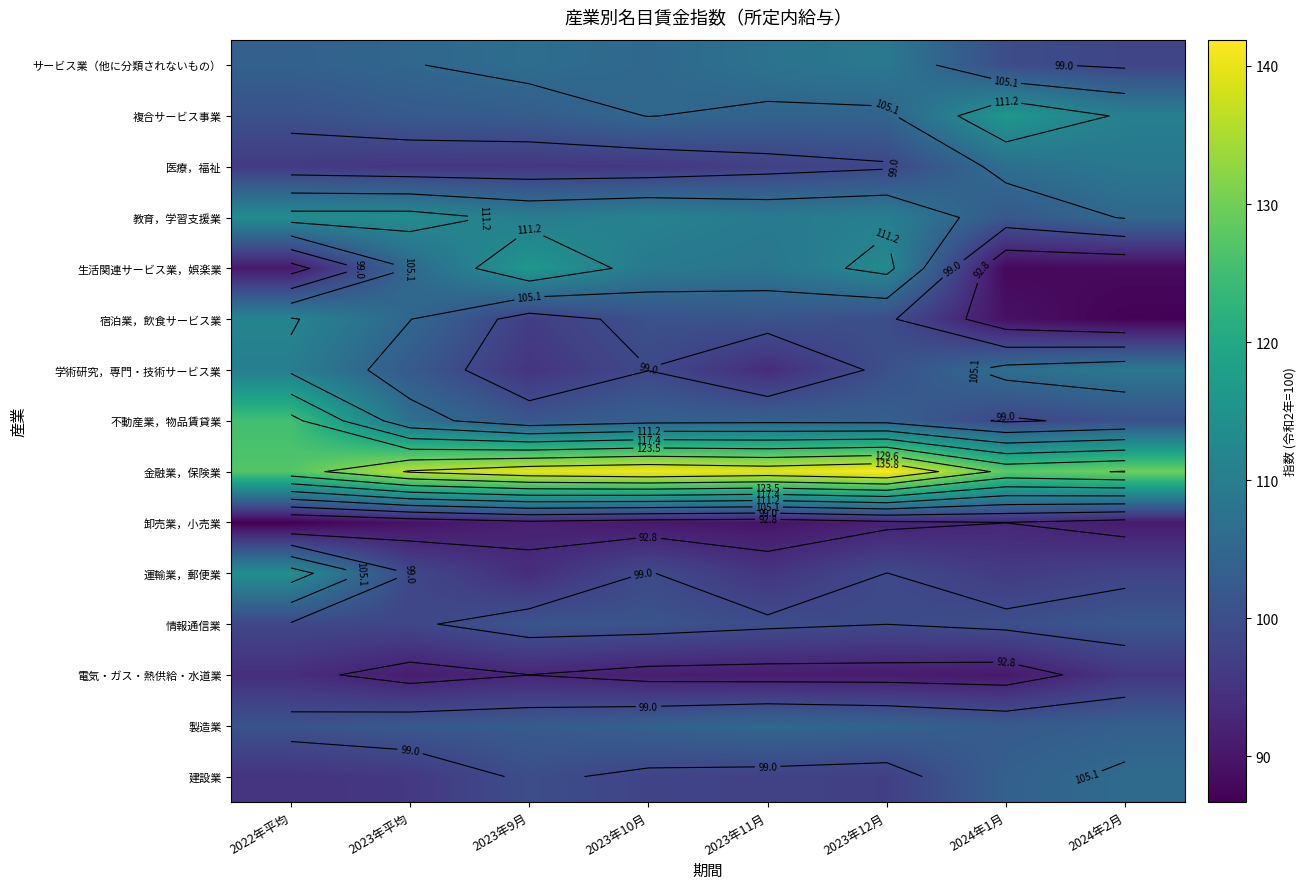

What is the spread (max minus min) of values at 2023年10月?

50.7